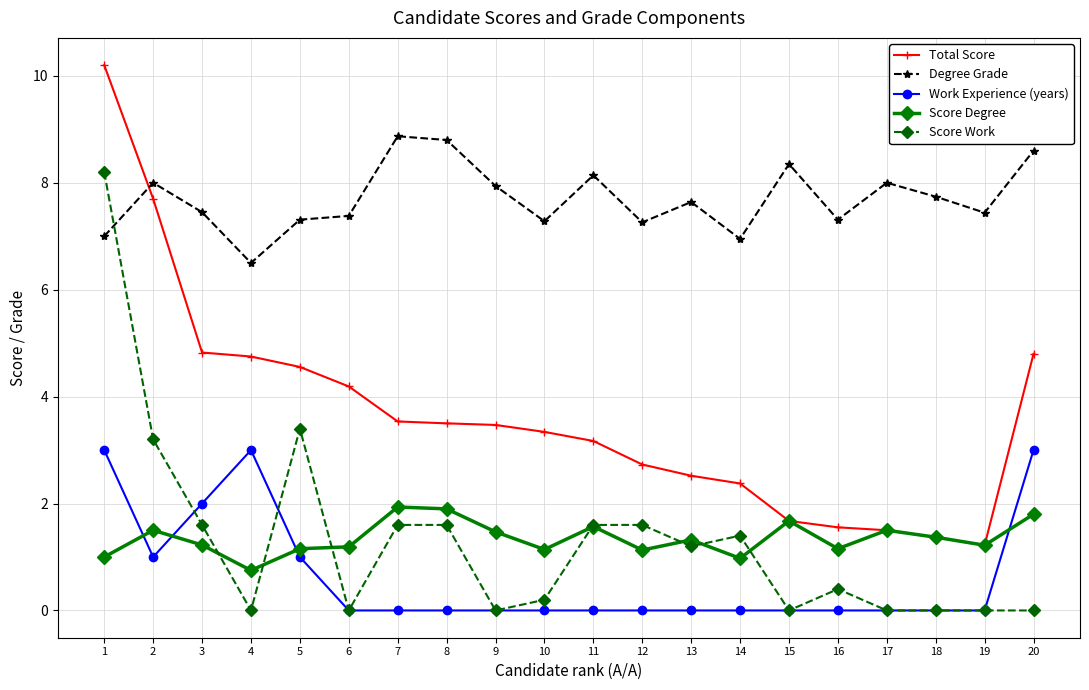

At 14, list the series in order from largest to smallest.

Degree Grade, Total Score, Score Work, Score Degree, Work Experience (years)